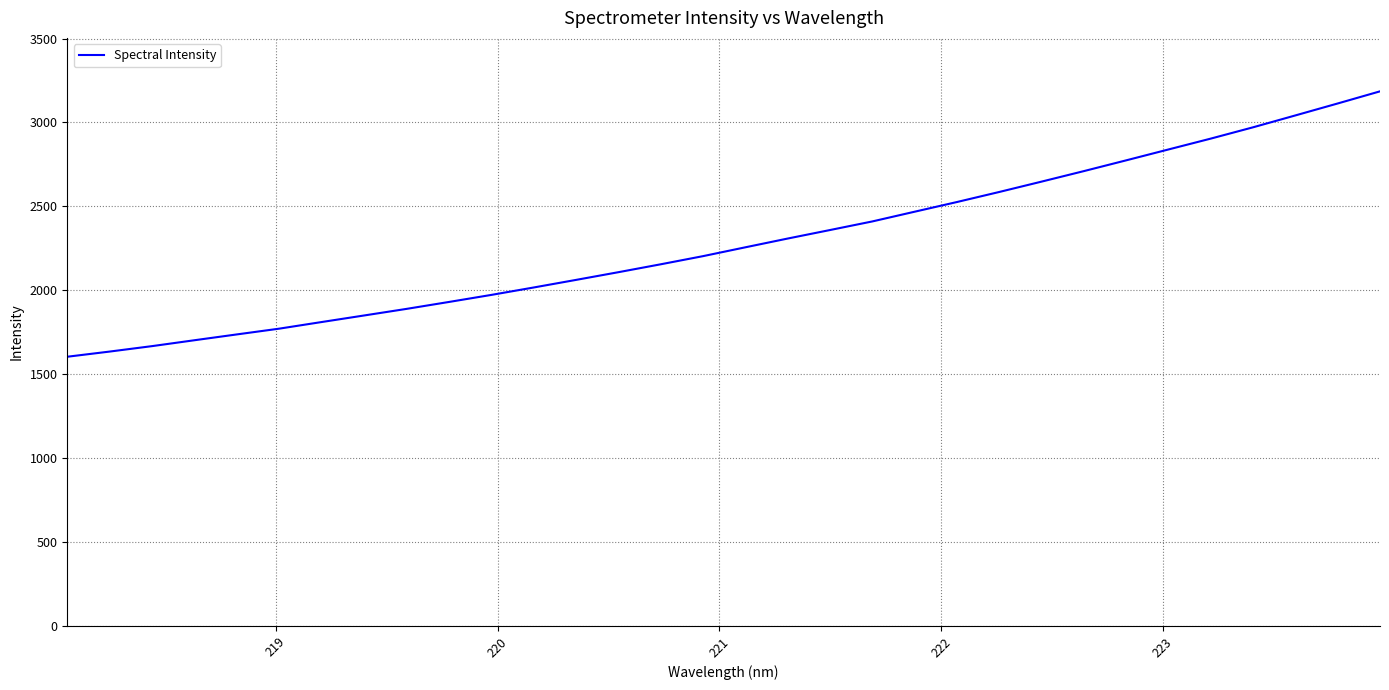

How many distinct data groups are displayed?

1